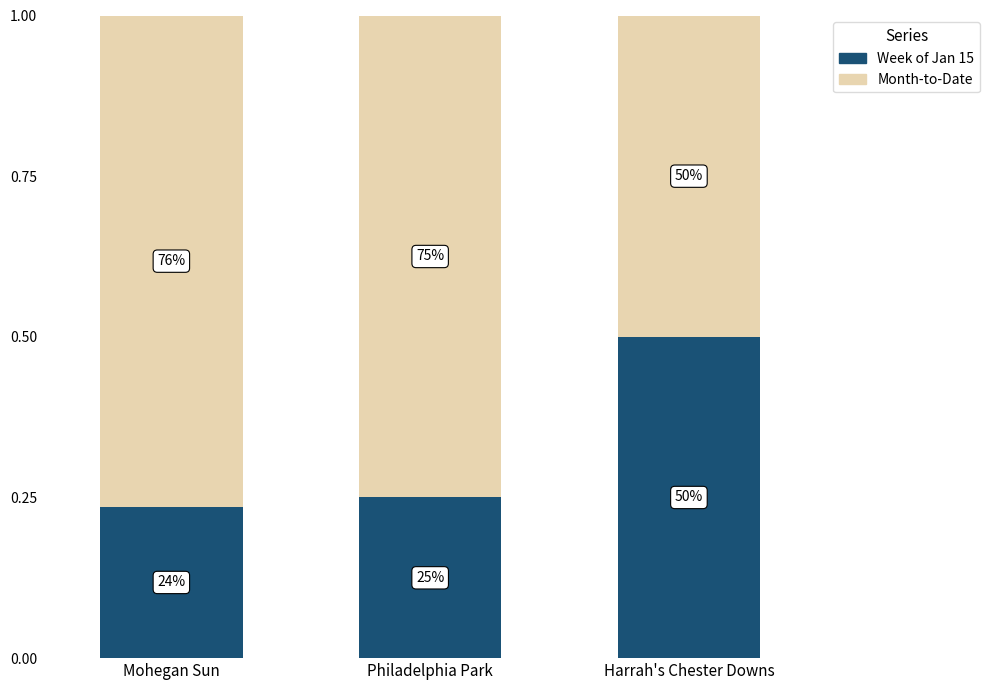

What is the value of the Week of Jan 15 bar at the 2nd from the left?

0.2